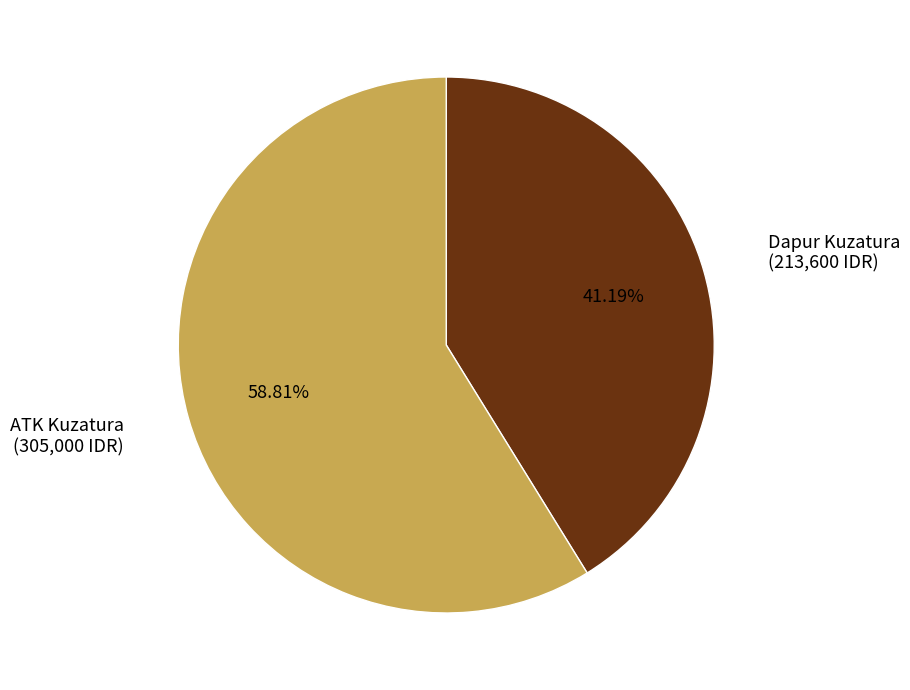

Does any single category account for the majority?

Yes